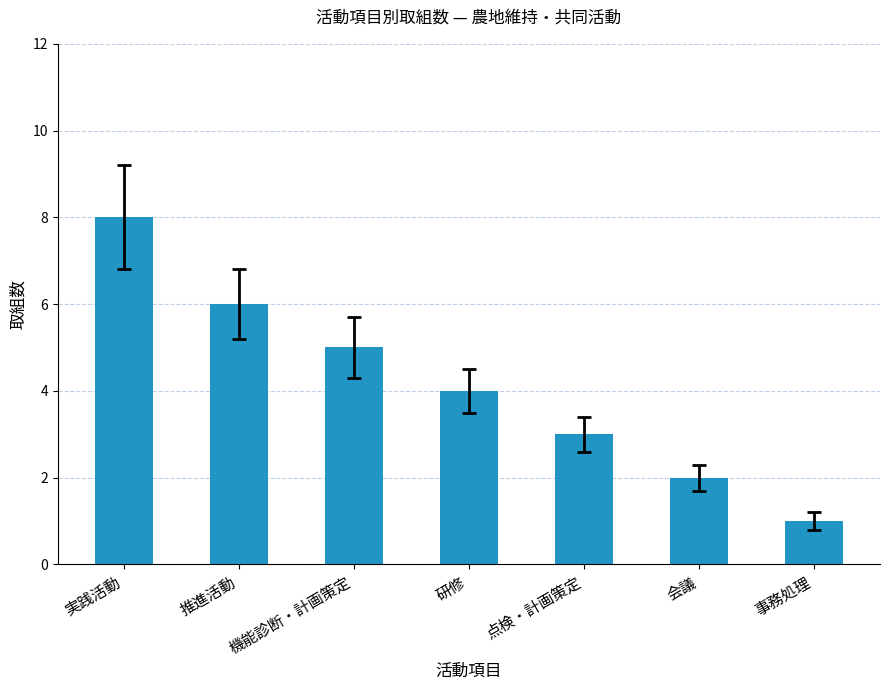

Read the value at 事務処理.

1